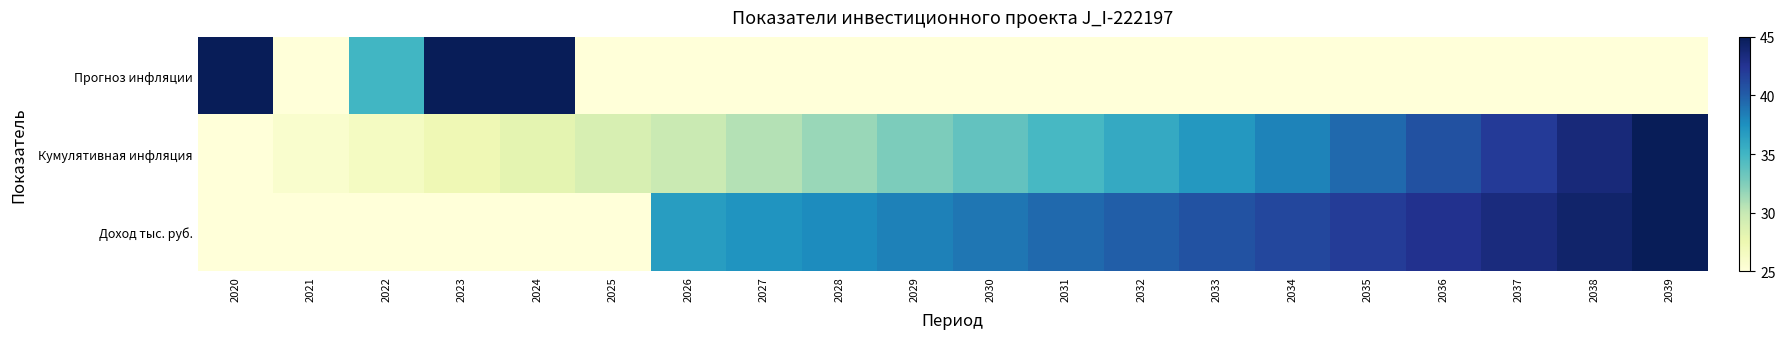

Reading left to right, what are all the values shown in this chart?

Прогноз инфляции: 2020=45.0	2021=25.0	2022=35.0	2023=45.0	2024=45.0	2025=25.0	2026=25.0	2027=25.0	2028=25.0	2029=25.0	2030=25.0	2031=25.0	2032=25.0	2033=25.0	2034=25.0	2035=25.0	2036=25.0	2037=25.0	2038=25.0	2039=25.0
Кумулятивная инфляция: 2020=25.0	2021=25.7	2022=26.5	2023=27.3	2024=28.1	2025=28.9	2026=29.8	2027=30.7	2028=31.6	2029=32.6	2030=33.6	2031=34.7	2032=35.8	2033=37.0	2034=38.2	2035=39.4	2036=40.7	2037=42.1	2038=43.5	2039=45.0
Доход тыс. руб.: 2020=25.0	2021=25.0	2022=25.0	2023=25.0	2024=25.0	2025=25.0	2026=36.7	2027=37.2	2028=37.7	2029=38.3	2030=38.8	2031=39.4	2032=40.0	2033=40.6	2034=41.3	2035=42.0	2036=42.7	2037=43.4	2038=44.2	2039=45.0